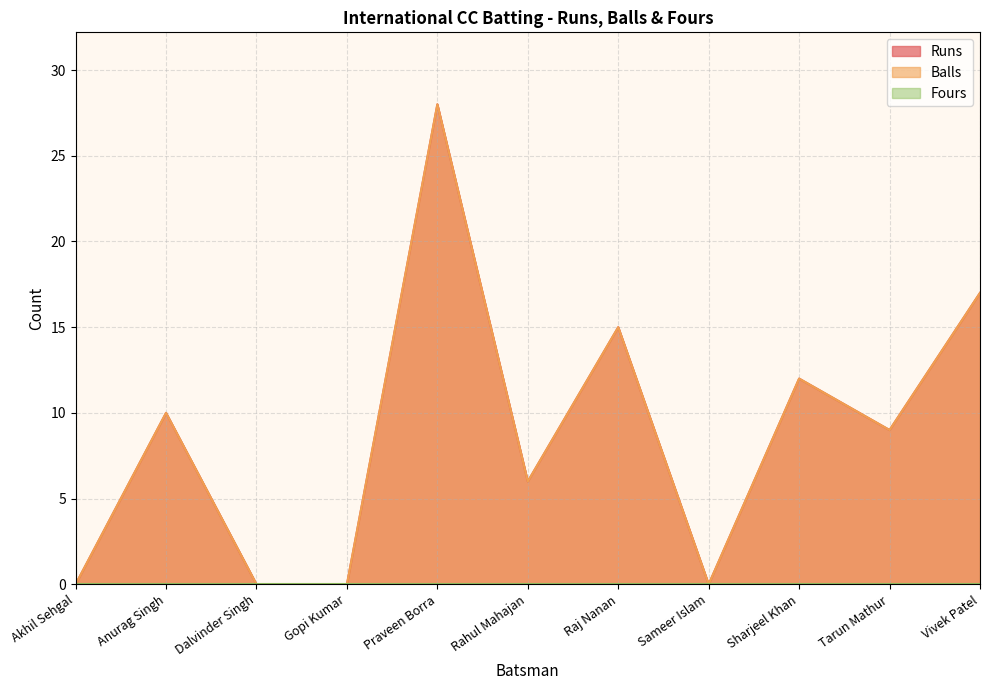

What is the difference between the Runs values at Akhil Sehgal and Raj Nanan?

15